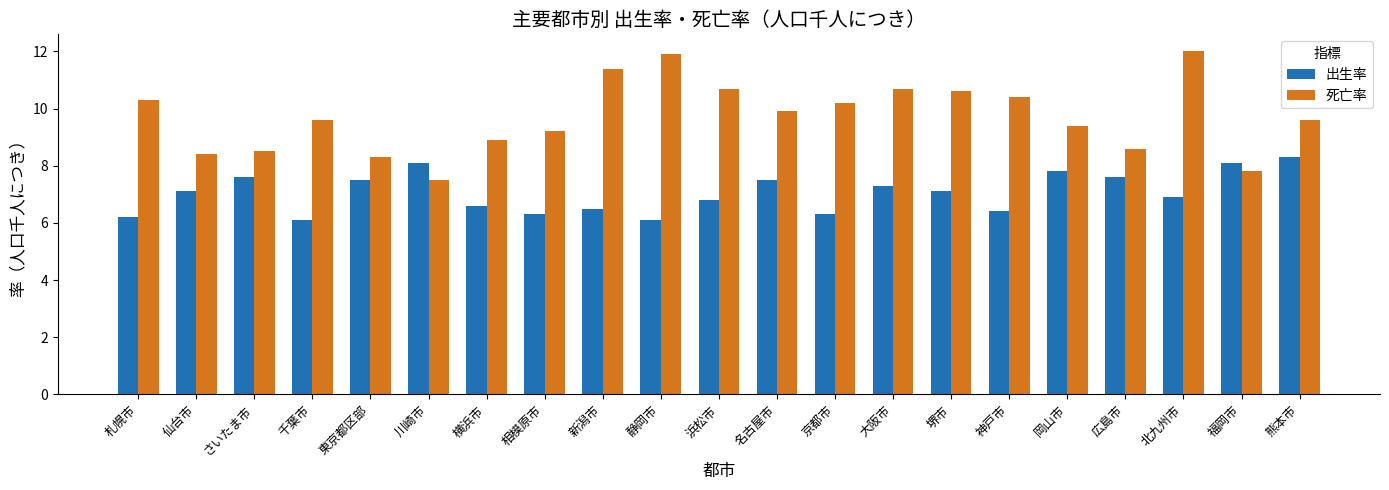

What is the sum of all 死亡率 values?

203.9